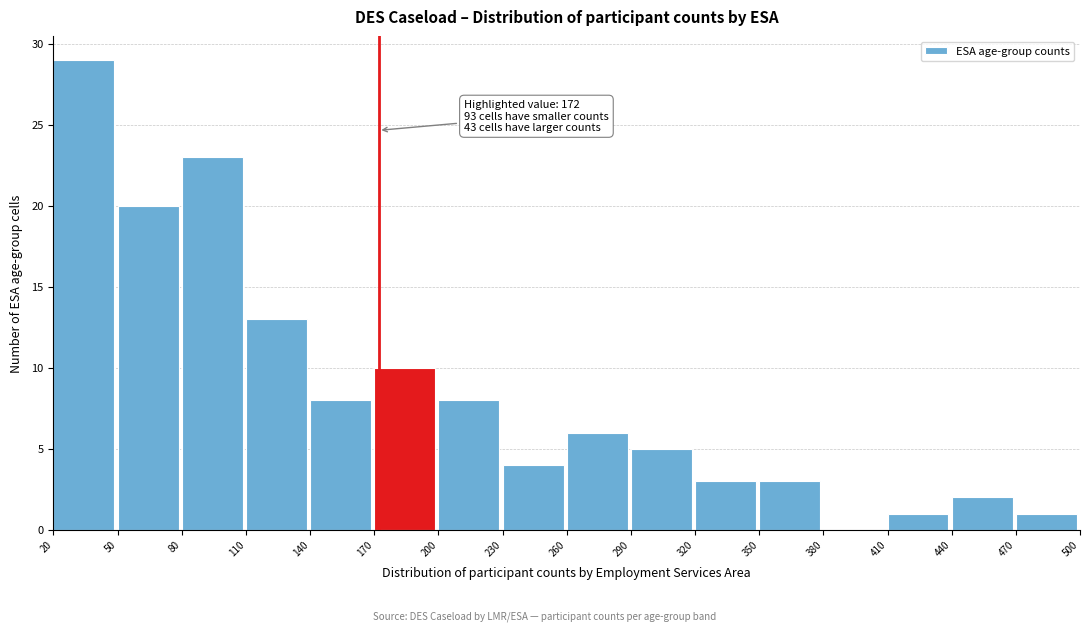

Which range on the x-axis has the tallest bar?

20 to 50